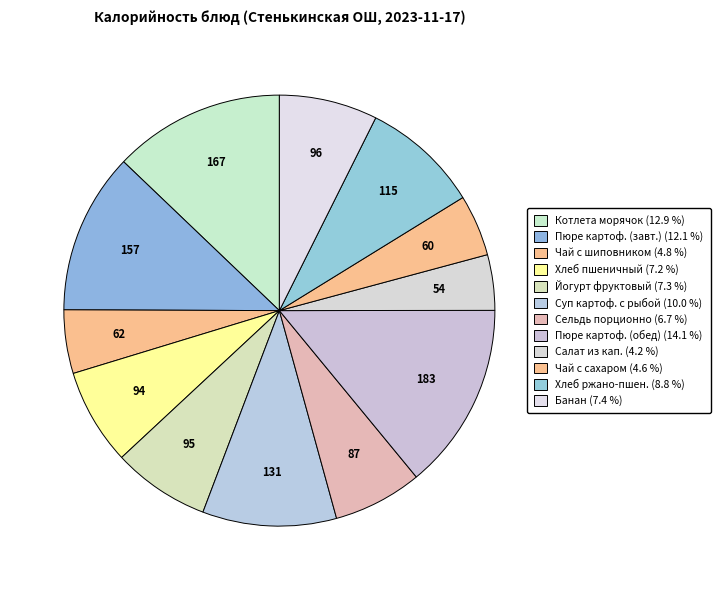

How many slices are in this pie chart?

12